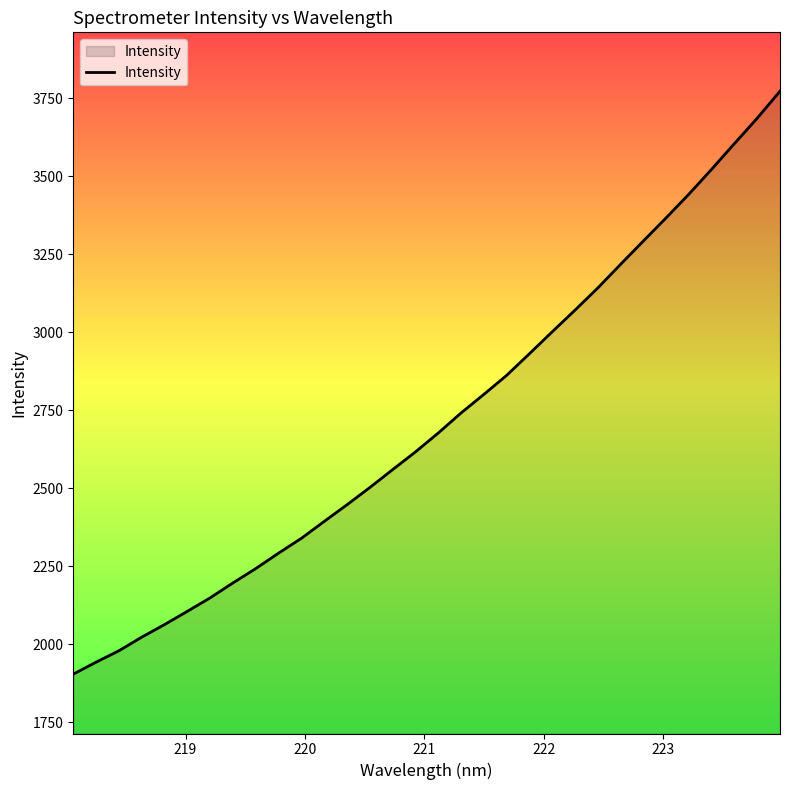

What is the smallest value displayed?

1903.8